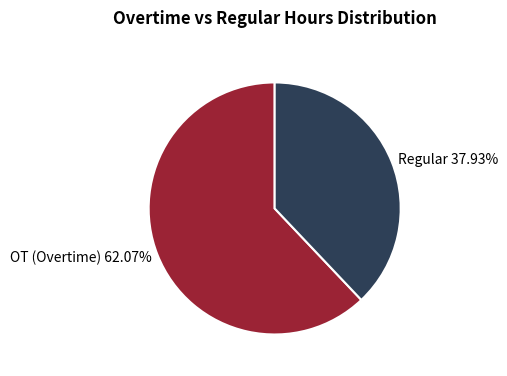

To the nearest percent, what is the average slice percentage?

50%